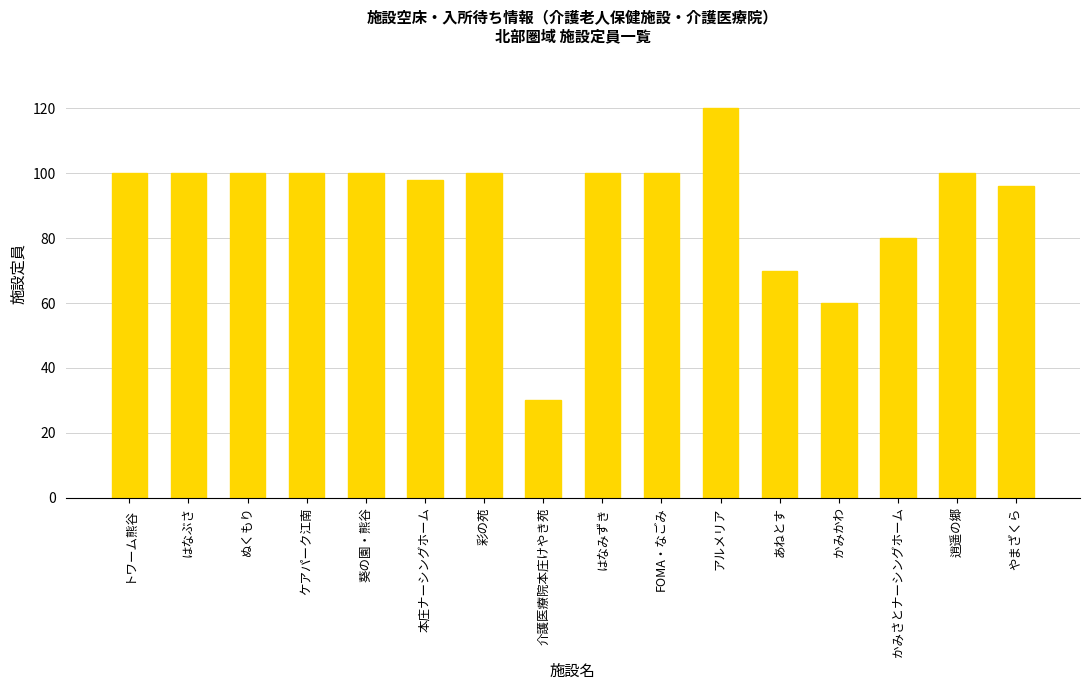

Reading left to right, what are all the values shown in this chart?

100	100	100	100	100	98	100	30	100	100	120	70	60	80	100	96